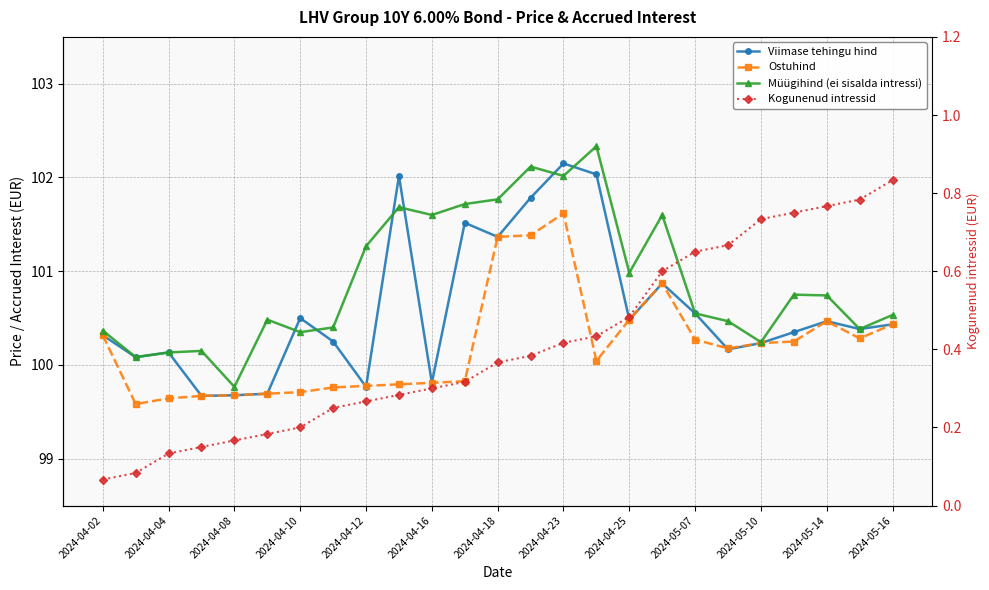

Is this an area chart (filled region under the line)?

No